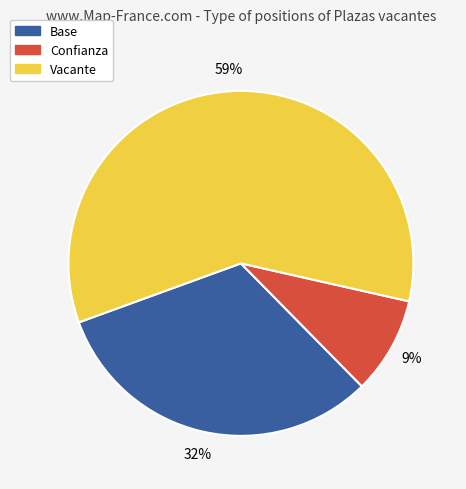

How many segments does this pie chart have?

3